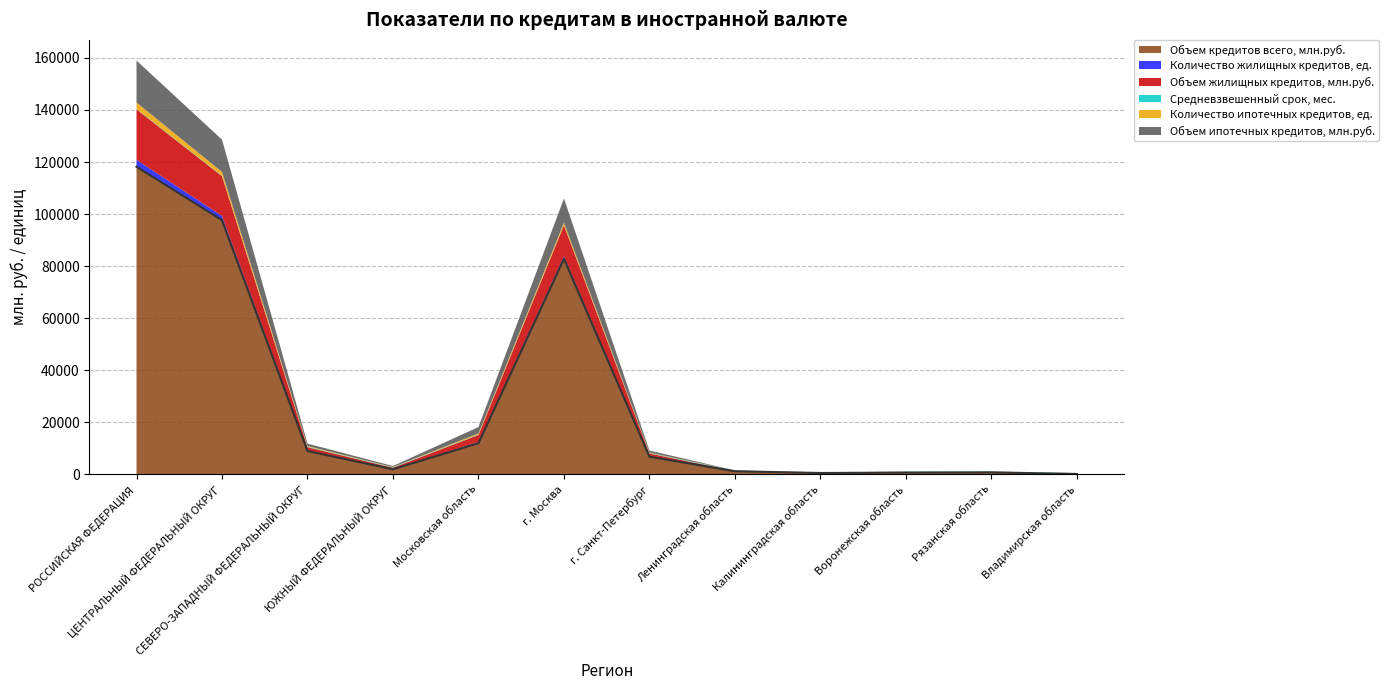

Which series has the widest spread of values?

Объем кредитов всего, млн.руб.